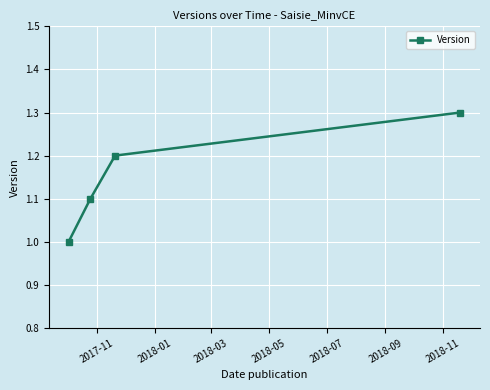

What is the value of the 4th point from the left?

1.3